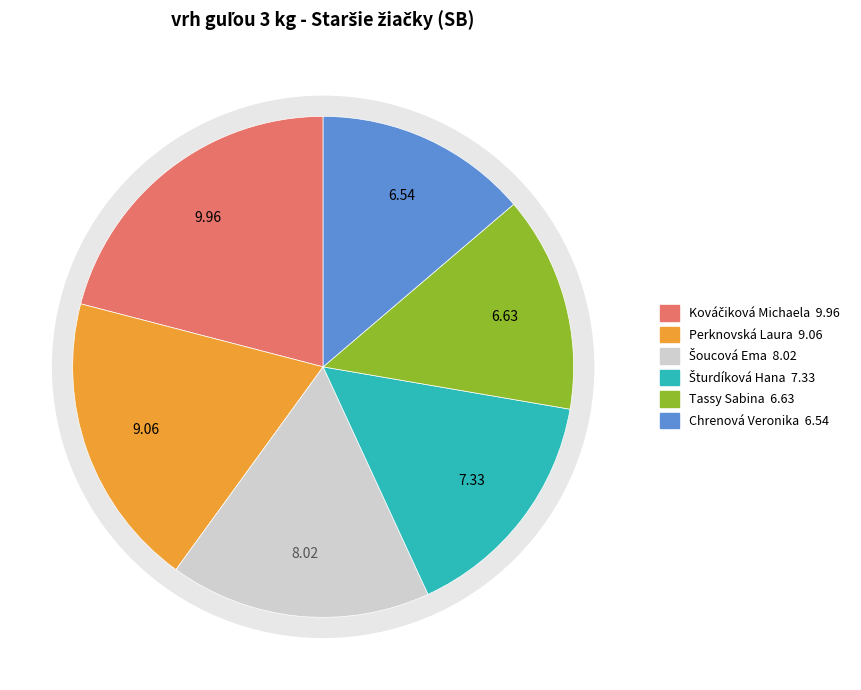

Does Perknovská Laura represent more than half of the total?

No